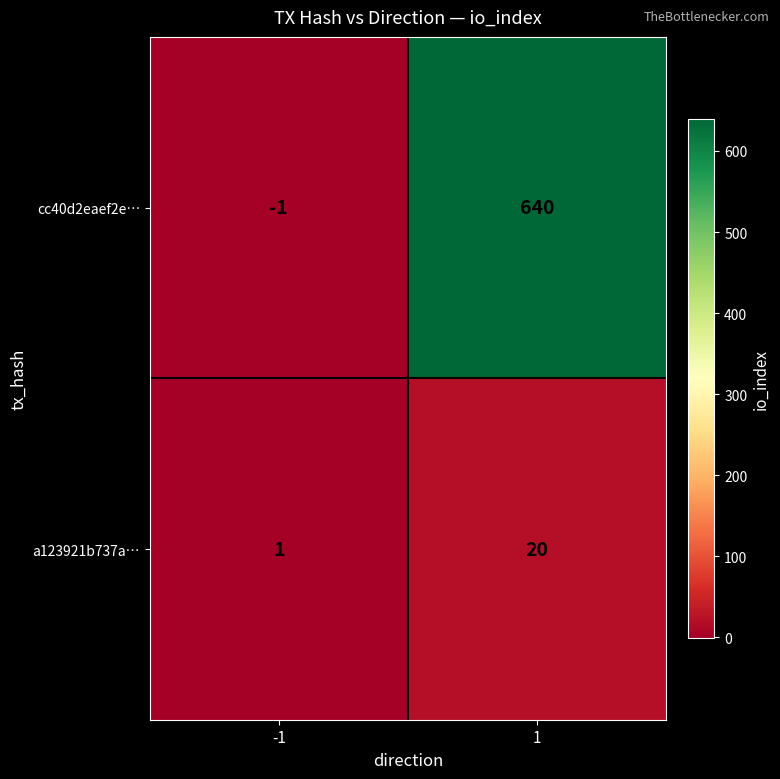

The value of a123921b737a… at 1 is 11. True or false?

False